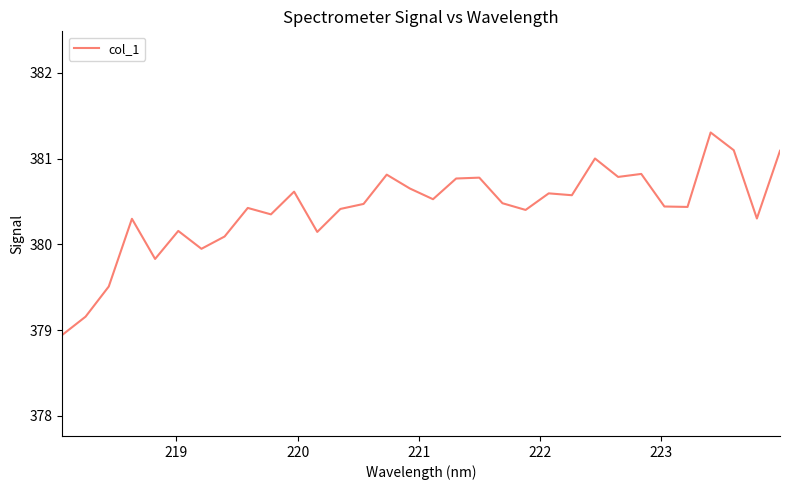

What is the minimum value shown in the chart?

378.9